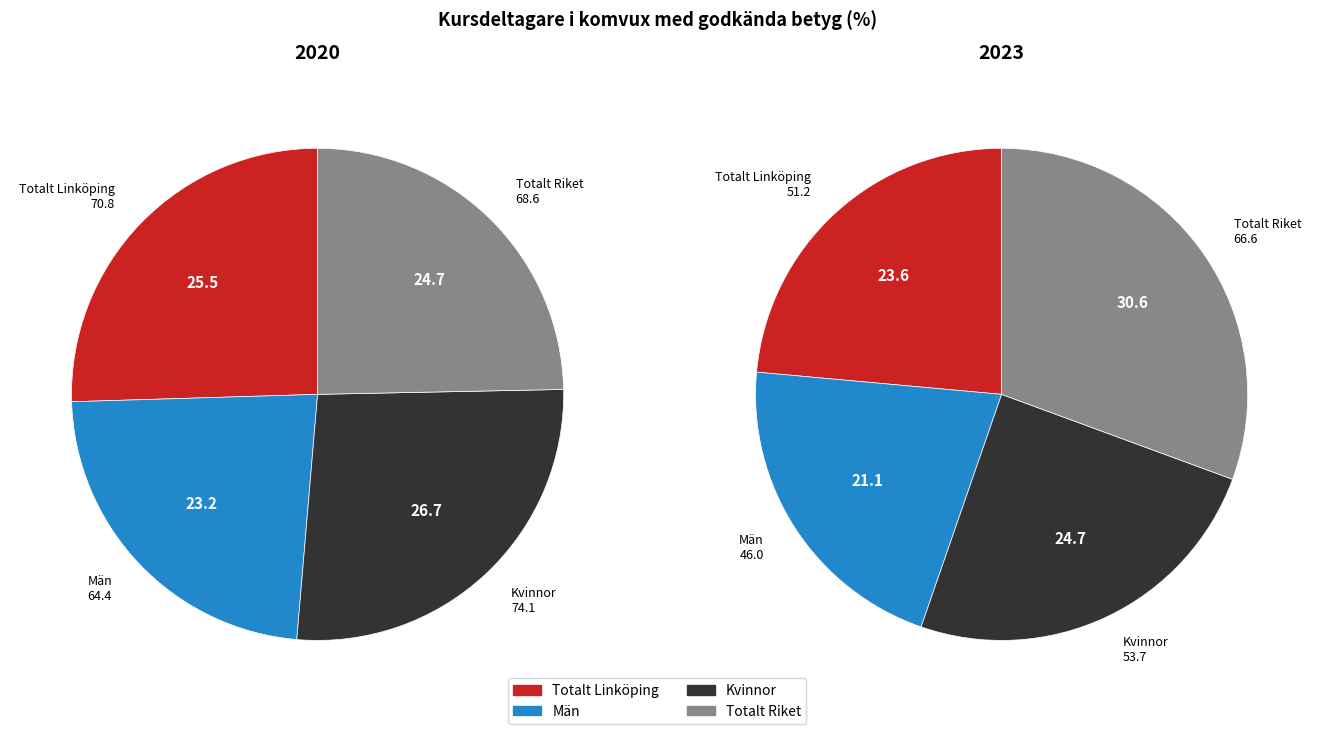

At 2, list the series in order from largest to smallest.

Totalt Riket, Kvinnor, Totalt Linköping, Män